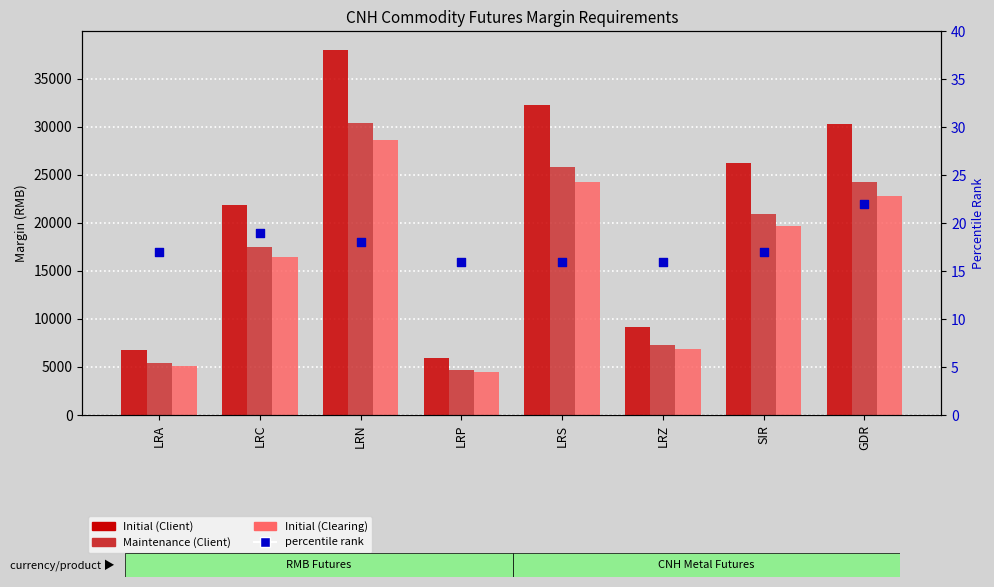

What are all the series names shown in the legend?

Initial (Client), Maintenance (Client), Initial (Clearing), percentile rank